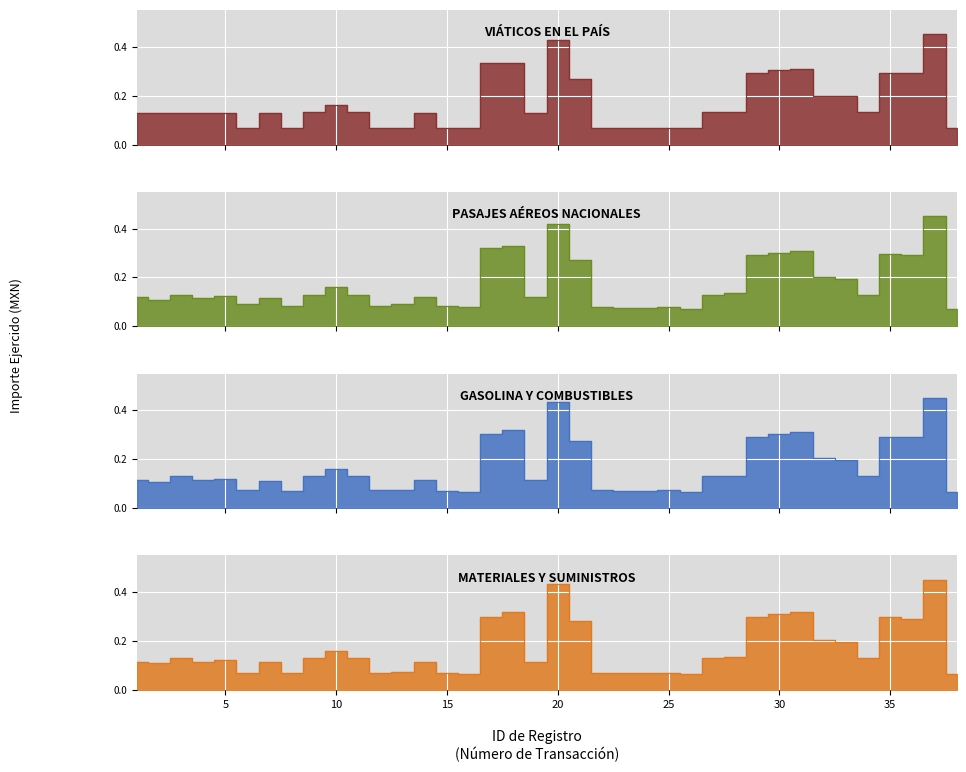

How many times do VIÁTICOS EN EL PAÍS and GASOLINA Y COMBUSTIBLES cross each other?

16